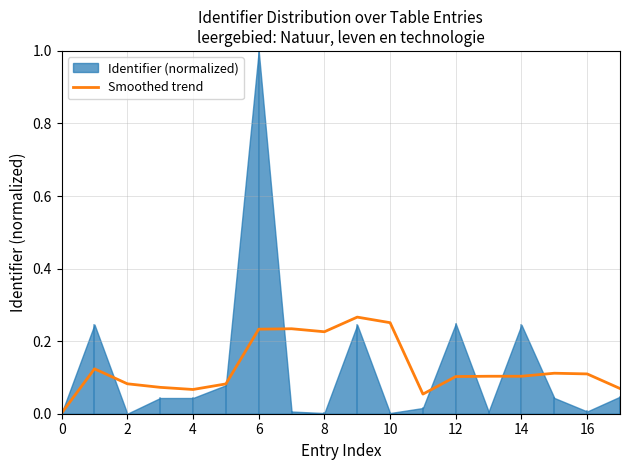

True or false: Smoothed trend has a value of 0.1 at 14.

True